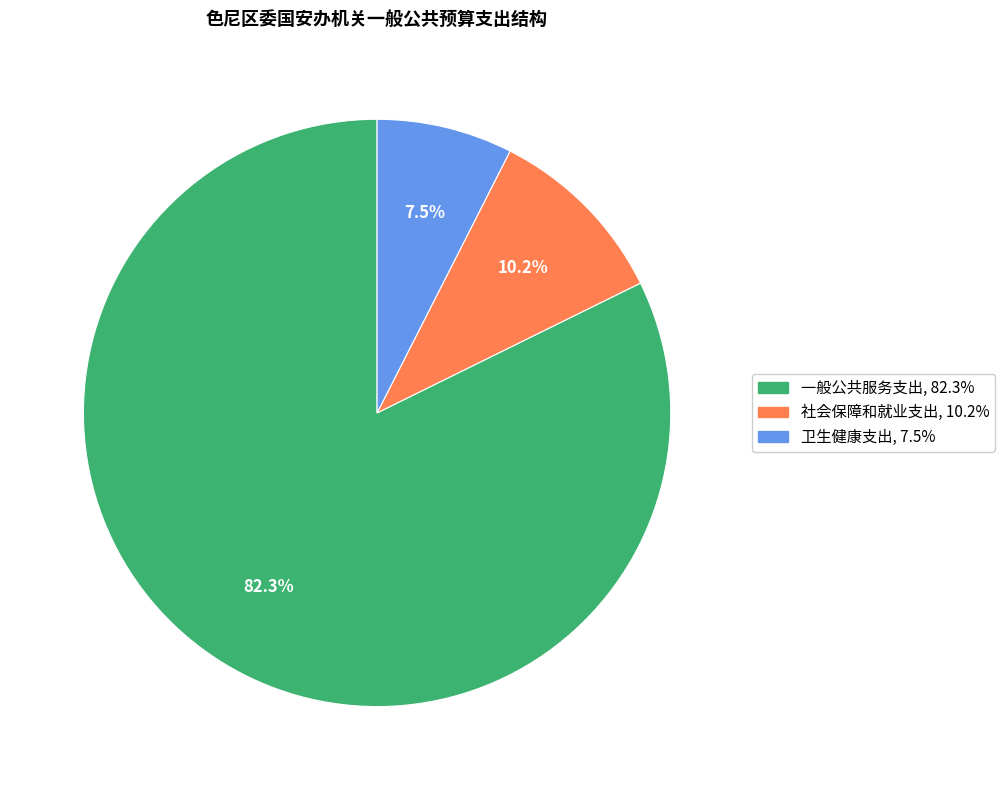

To the nearest percent, what is the combined percentage of 社会保障和就业支出 and 一般公共服务支出?

93%